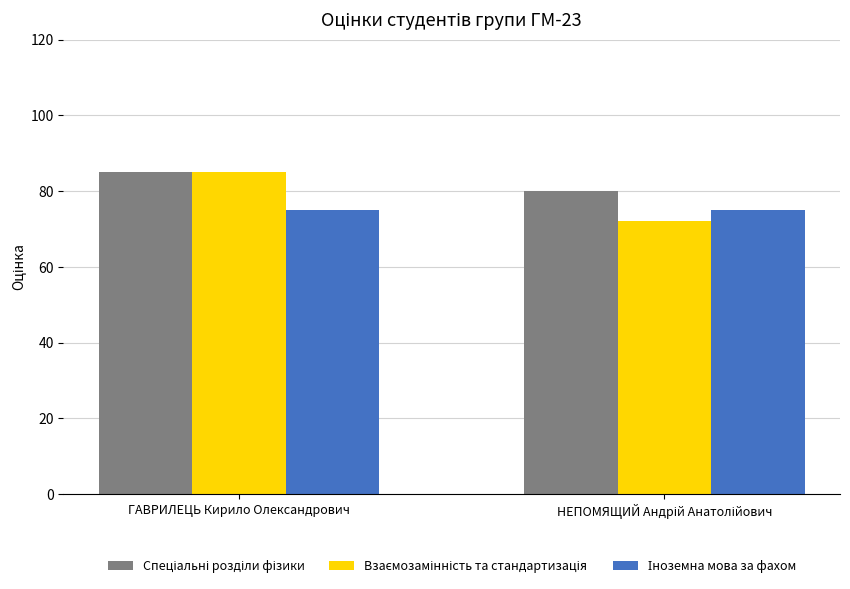

What is the spread (max minus min) of values at ГАВРИЛЕЦЬ Кирило Олександрович?

10